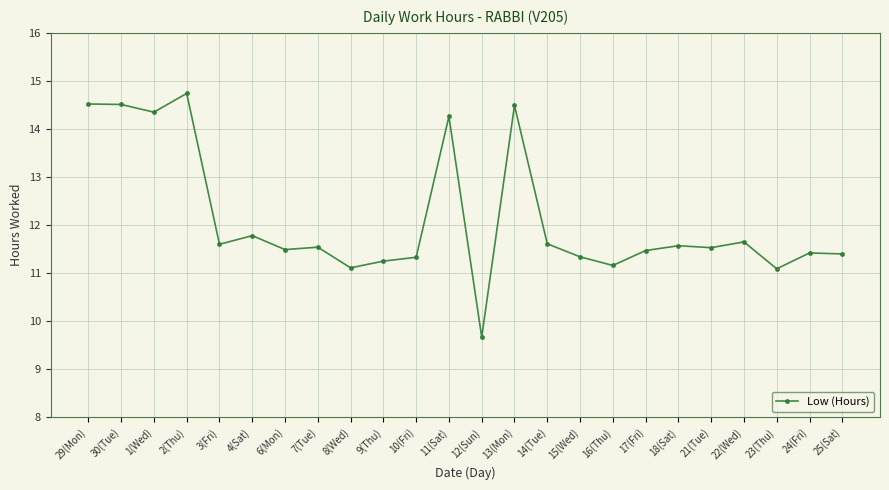

Where does the data first go above 11?

29(Mon)